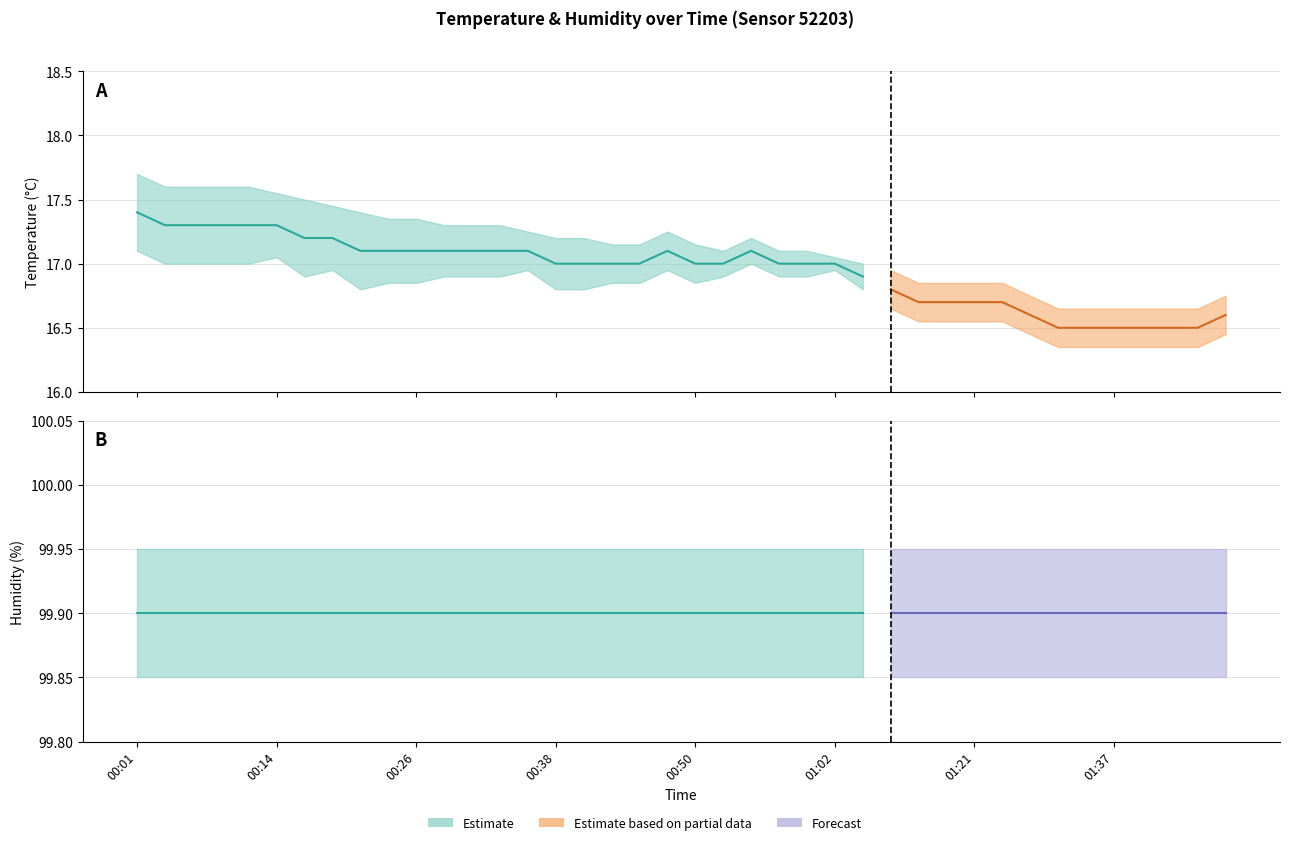

Which series changed the most between 01:18 and 01:35?

temp_upper